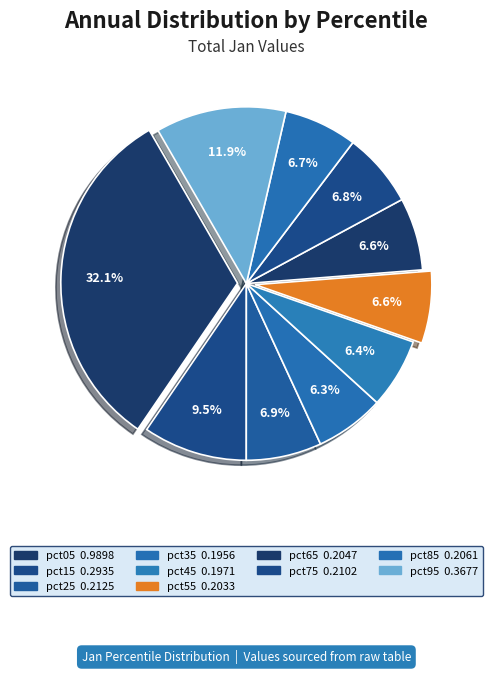

What is the smallest slice in the pie chart?

pct35